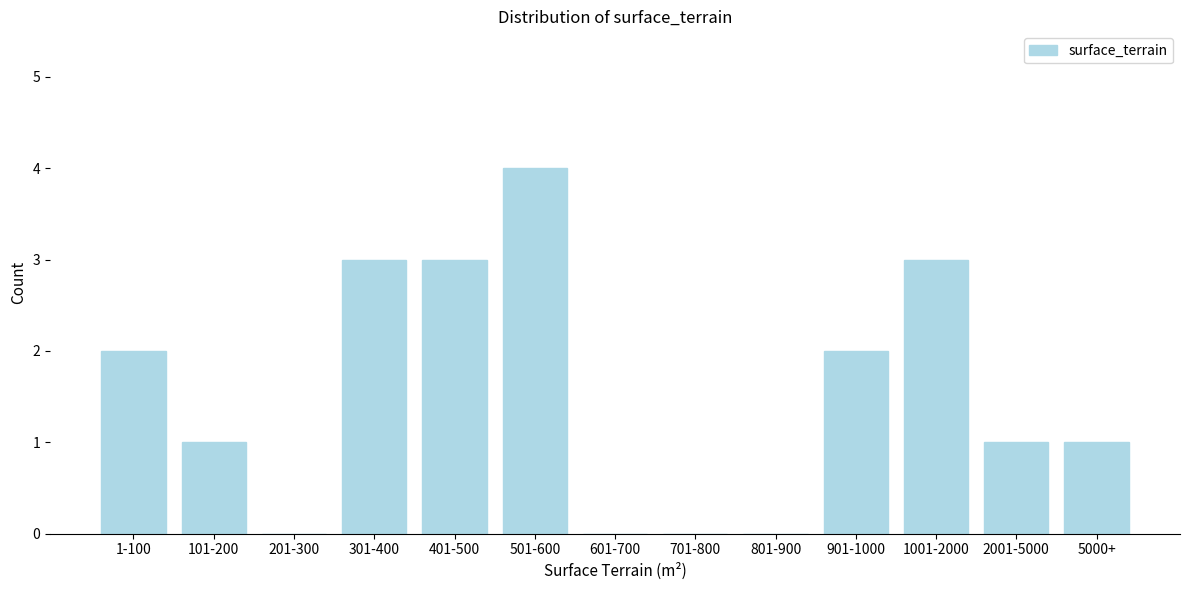

Reading left to right, extract all data points from this chart.

1-100=2	101-200=1	201-300=0	301-400=3	401-500=3	501-600=4	601-700=0	701-800=0	801-900=0	901-1000=2	1001-2000=3	2001-5000=1	5000+=1